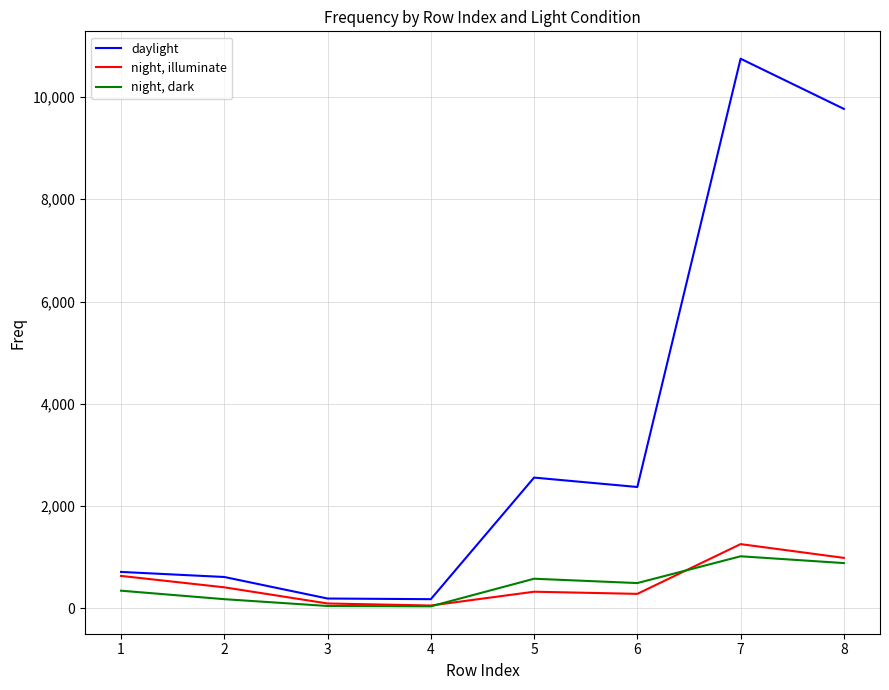

Read the night, illuminate value at 1.

634